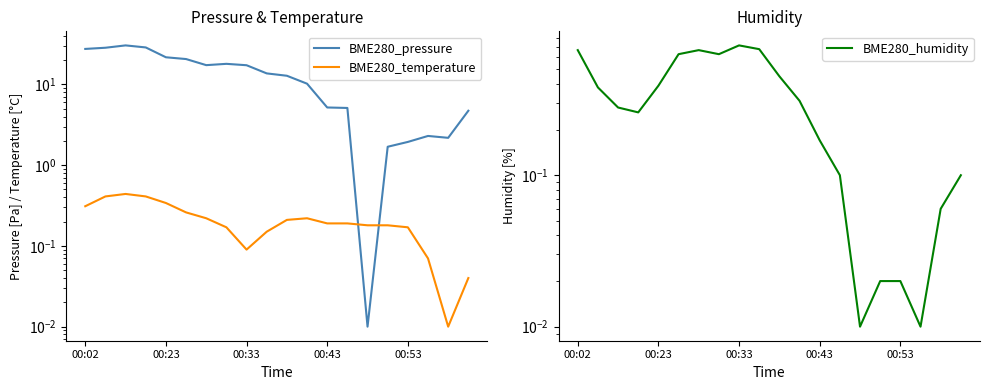

Does the chart have visible grid lines?

No